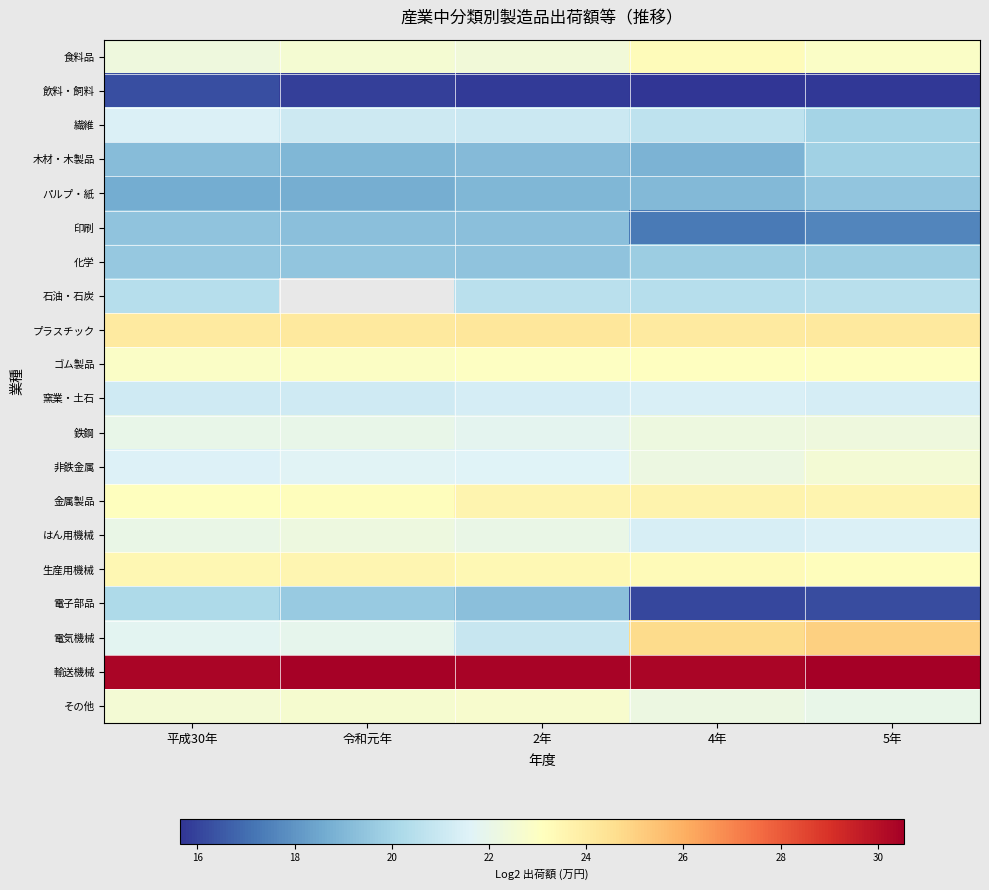

What is the highest value of the パルプ・紙 series?

19.5